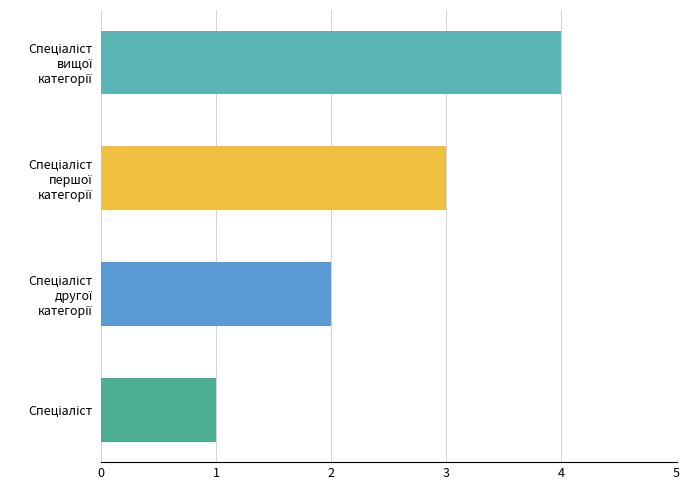

How many values are below 3?

2